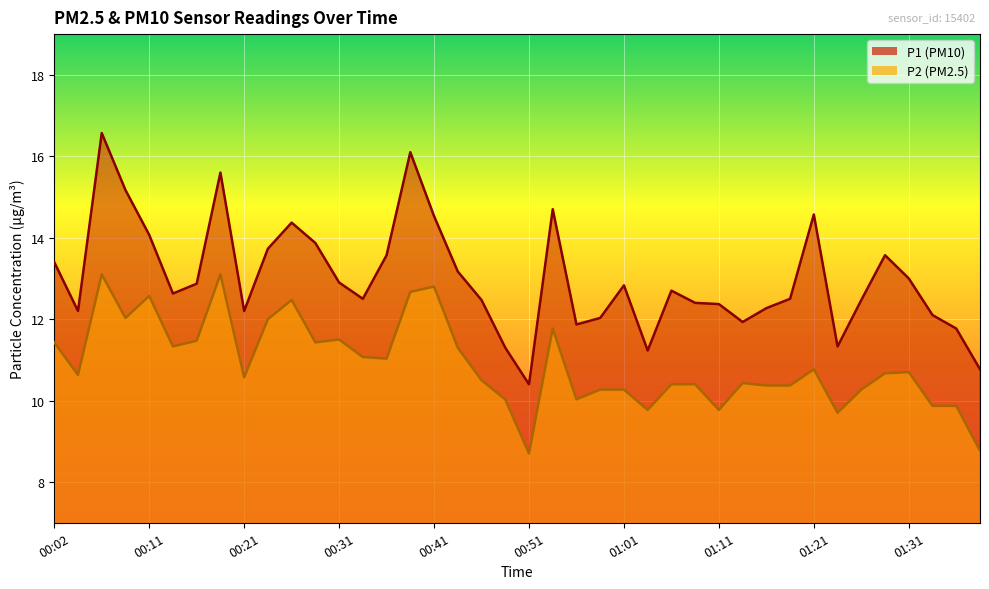

Reading right to left, extract all data points from this chart.

P1: 10.8	11.8	12.1	13.0	13.6	12.5	11.3	14.6	12.5	12.3	11.9	12.4	12.4	12.7	11.2	12.8	12.0	11.9	14.7	10.4	11.3	12.5	13.2	14.5	16.1	13.6	12.5	12.9	13.9	14.4	13.7	12.2	15.6	12.9	12.6	14.1	15.2	16.6	12.2	13.4
P2: 8.8	9.9	9.9	10.7	10.7	10.3	9.7	10.8	10.4	10.4	10.4	9.8	10.4	10.4	9.8	10.3	10.3	10.0	11.8	8.7	10.0	10.5	11.3	12.8	12.7	11.0	11.1	11.5	11.4	12.5	12.0	10.6	13.1	11.5	11.3	12.6	12.0	13.1	10.6	11.4